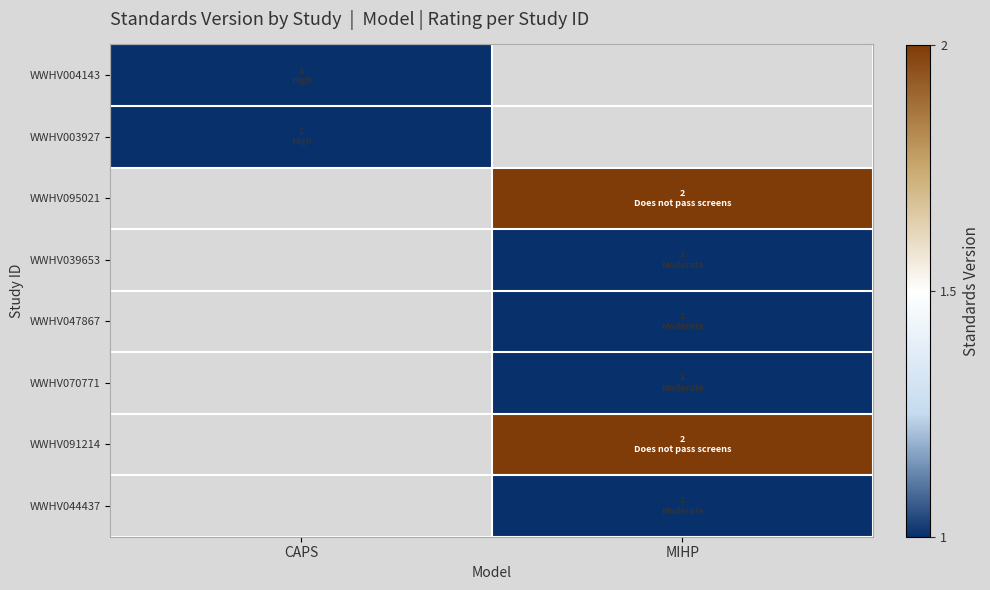

Rank the series by their maximum value, from lowest to highest.

WWHV004143, WWHV003927, WWHV095021, WWHV039653, WWHV047867, WWHV070771, WWHV091214, WWHV044437